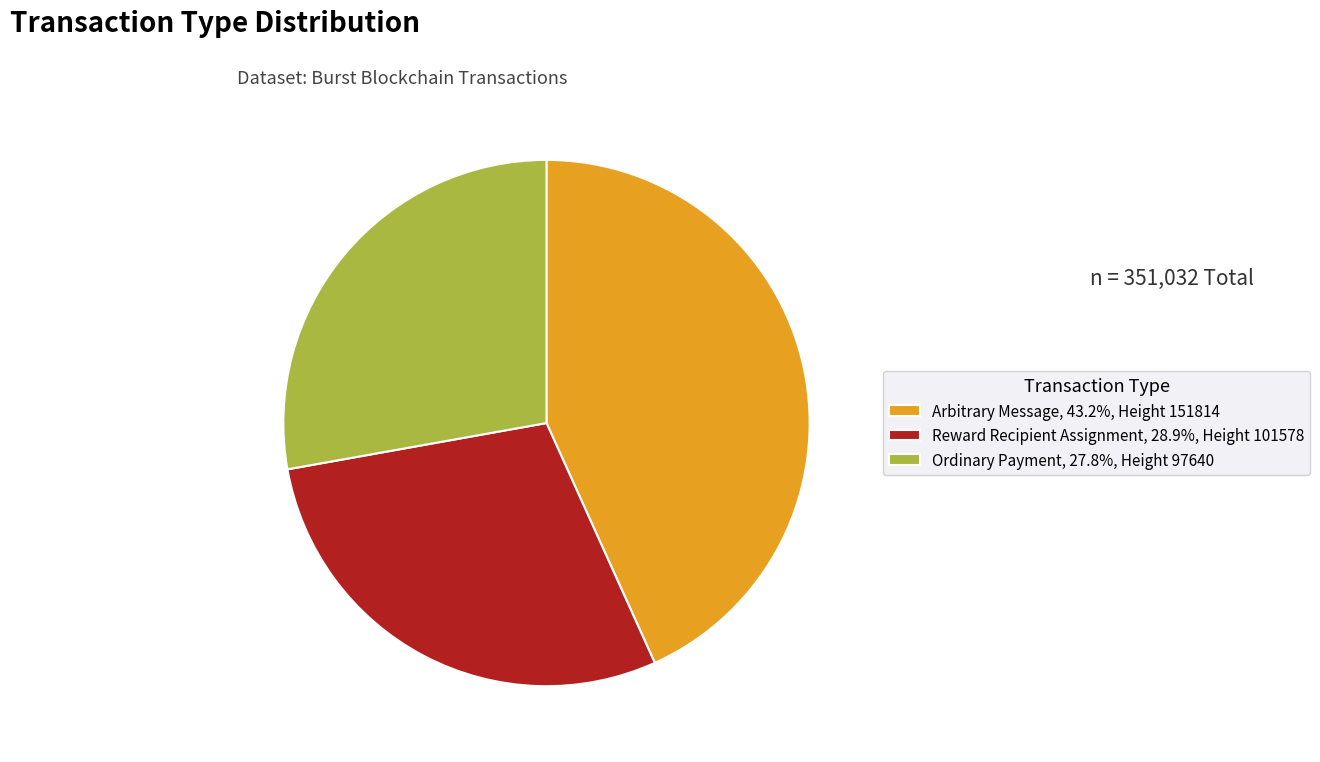

How many slices are in this pie chart?

3